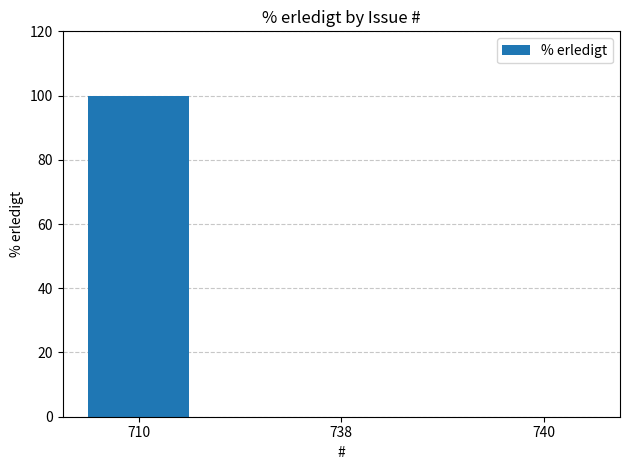

Between 740 and 710, which is larger?

710